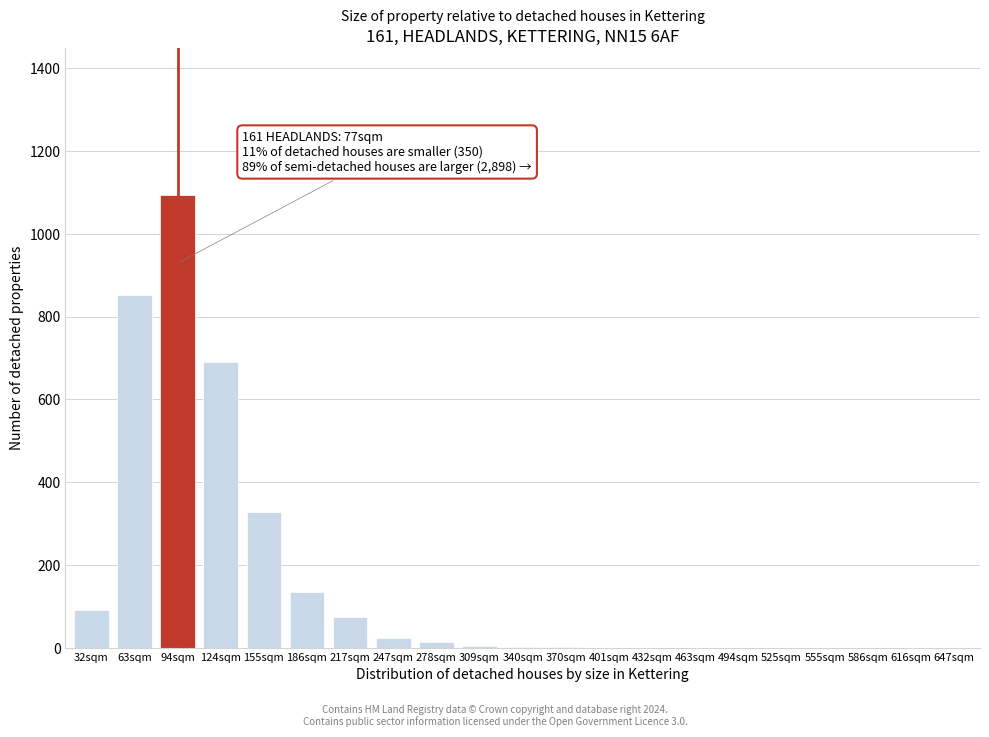

Which label corresponds to the largest value in the chart?

94sqm